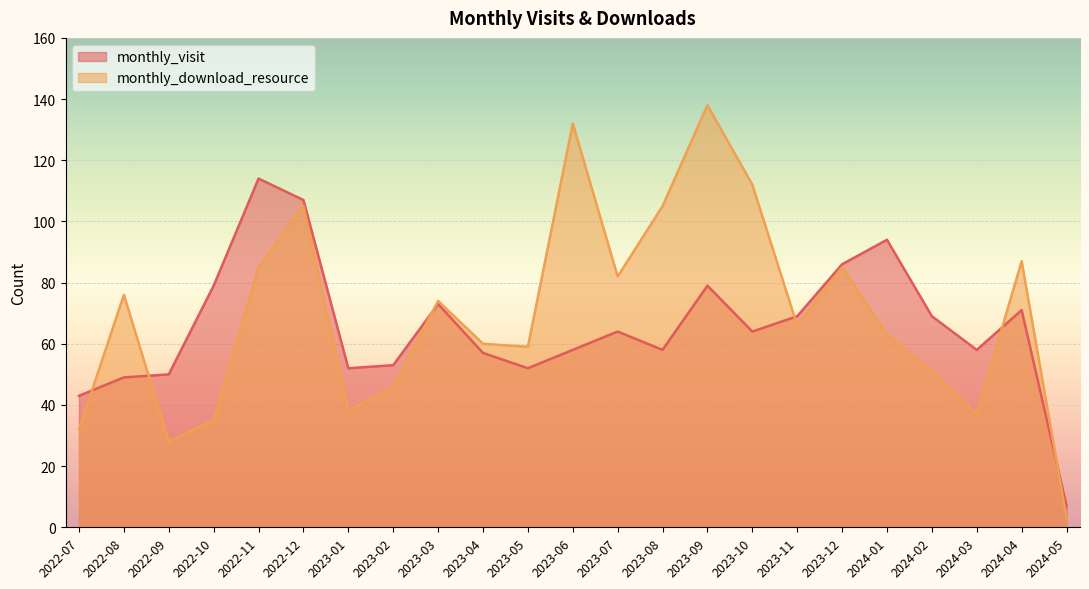

List the series in order of their peak value, highest first.

monthly_download_resource, monthly_visit